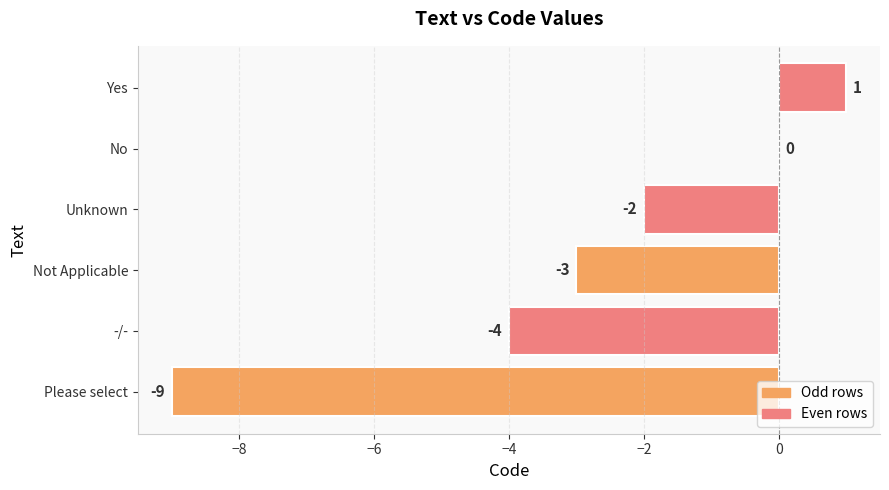

Between Not Applicable and Yes, which is larger?

Yes